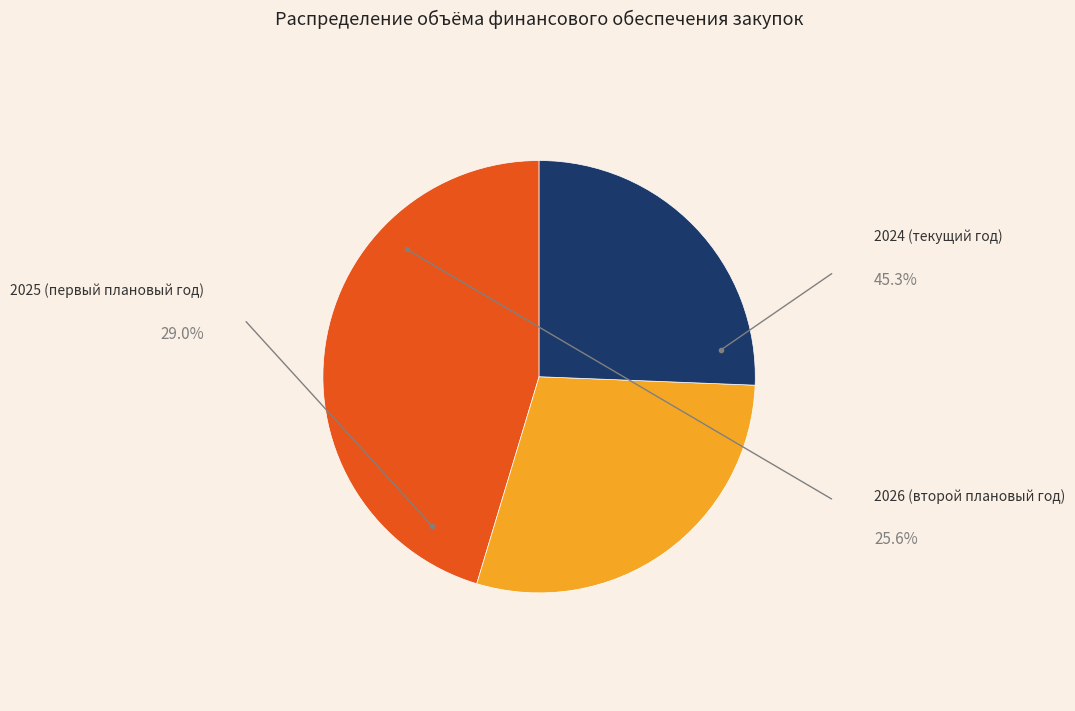

Does any single category account for the majority?

No